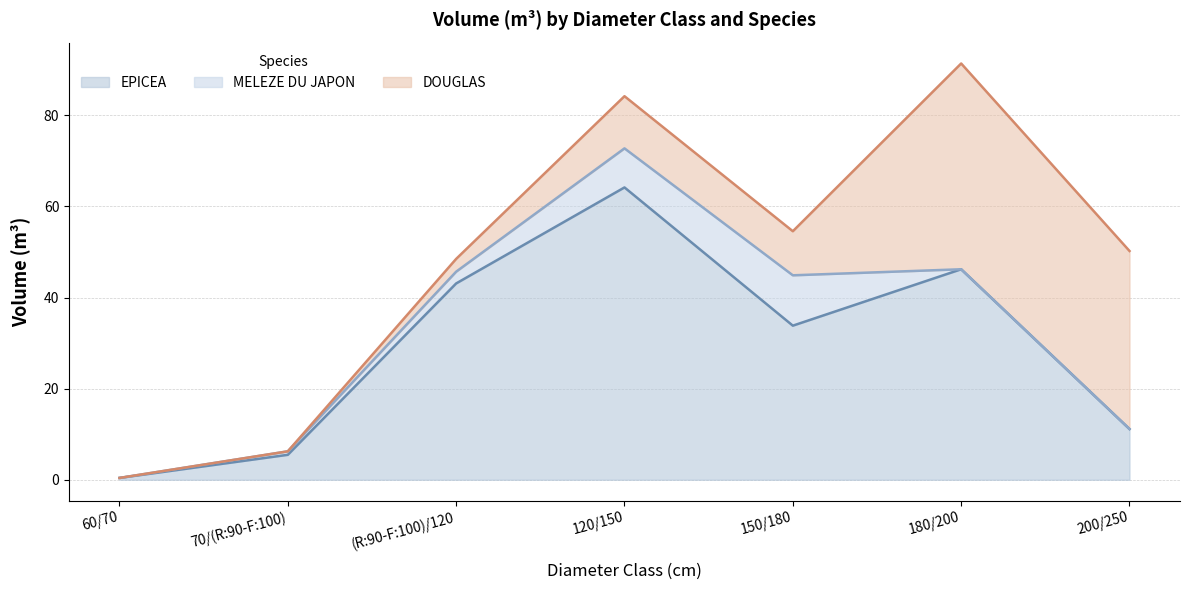

At which label does EPICEA first exceed 33?

(R:90-F:100)/120